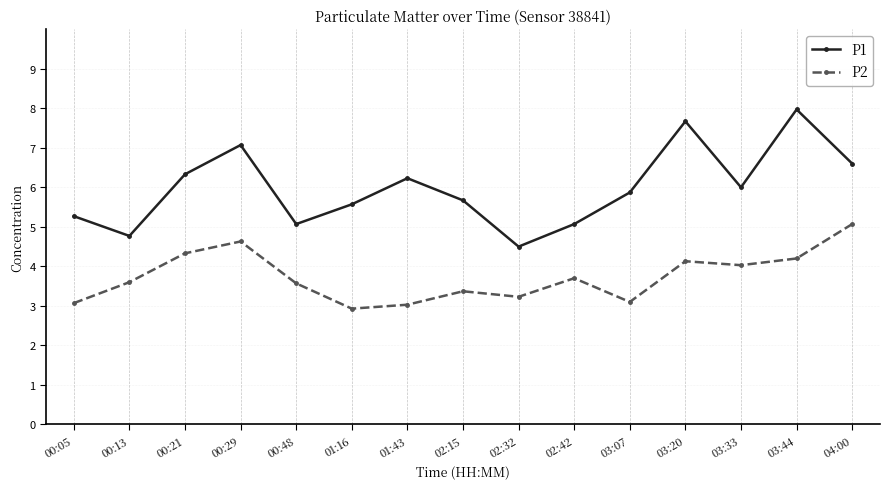

Is it true that P2 equals 4.5 at 02:15?

False